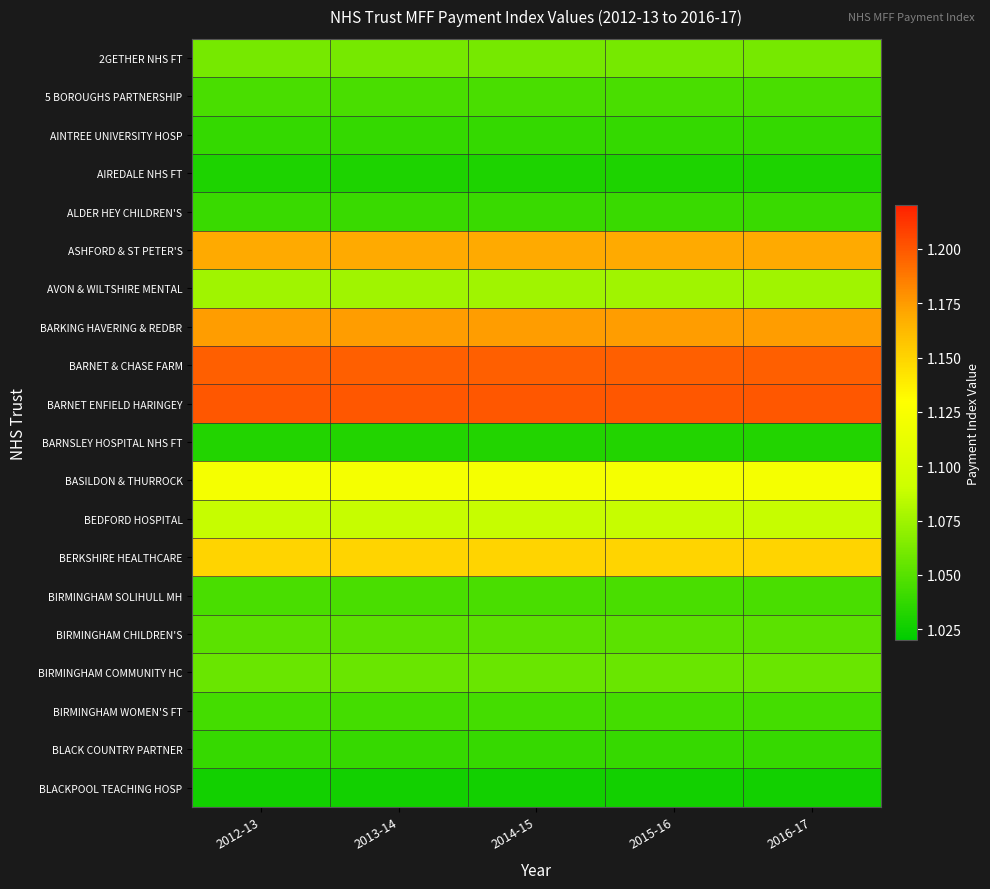

Which series changed the most between 2013-14 and 2015-16?

2GETHER NHS FT